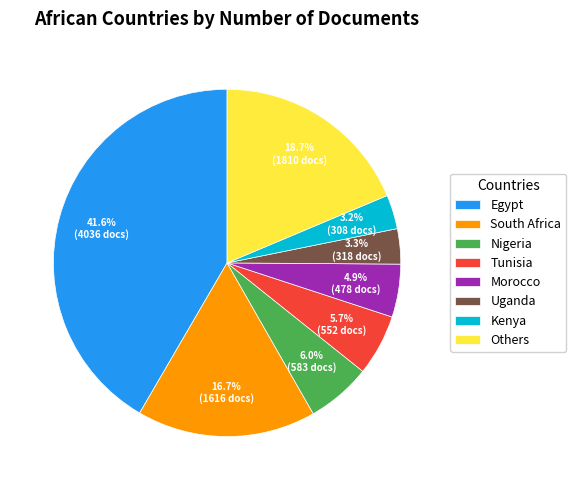

Does Morocco represent more than half of the total?

No